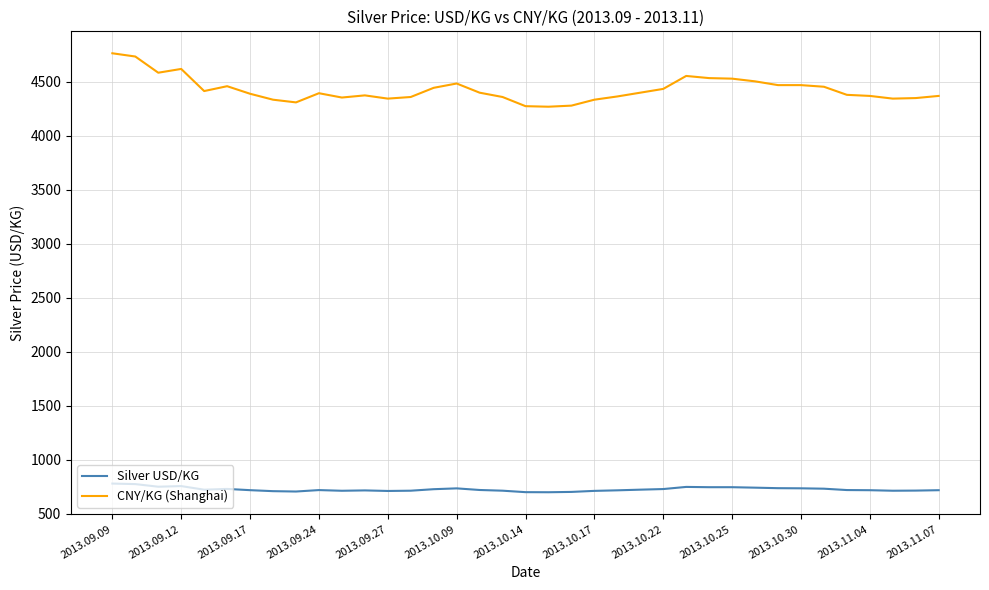

Which series has the largest total across all categories?

CNY/KG (Shanghai)